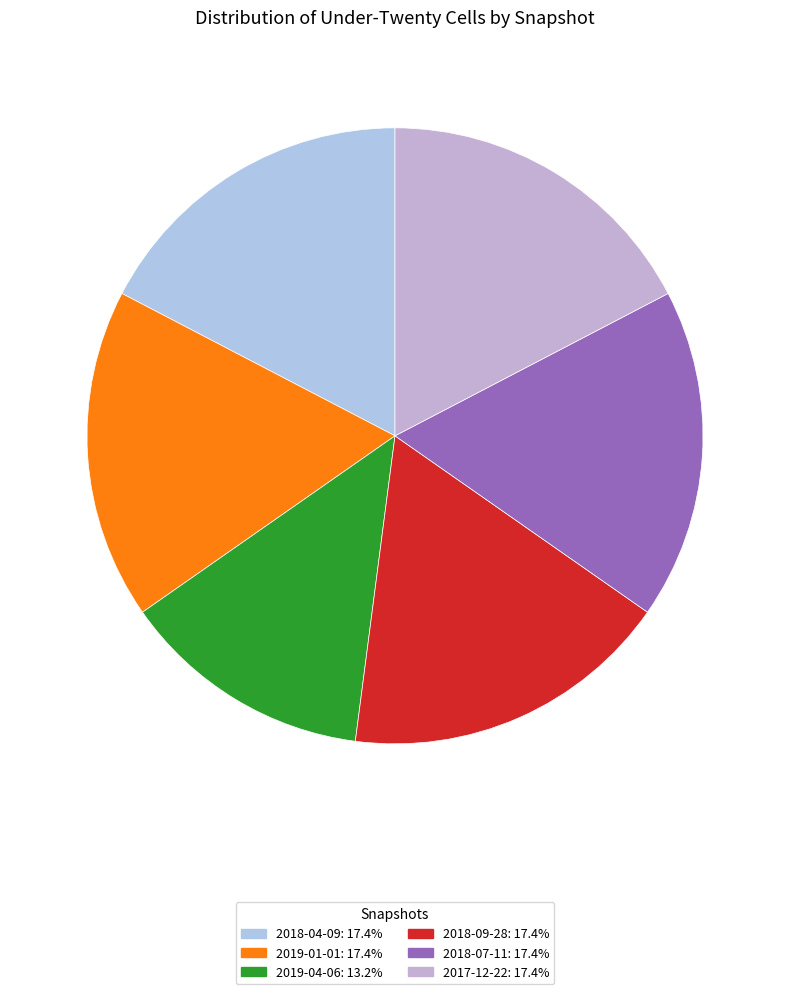

Rank the categories by value from highest to lowest.

2018-04-09, 2019-01-01, 2018-09-28, 2018-07-11, 2017-12-22, 2019-04-06